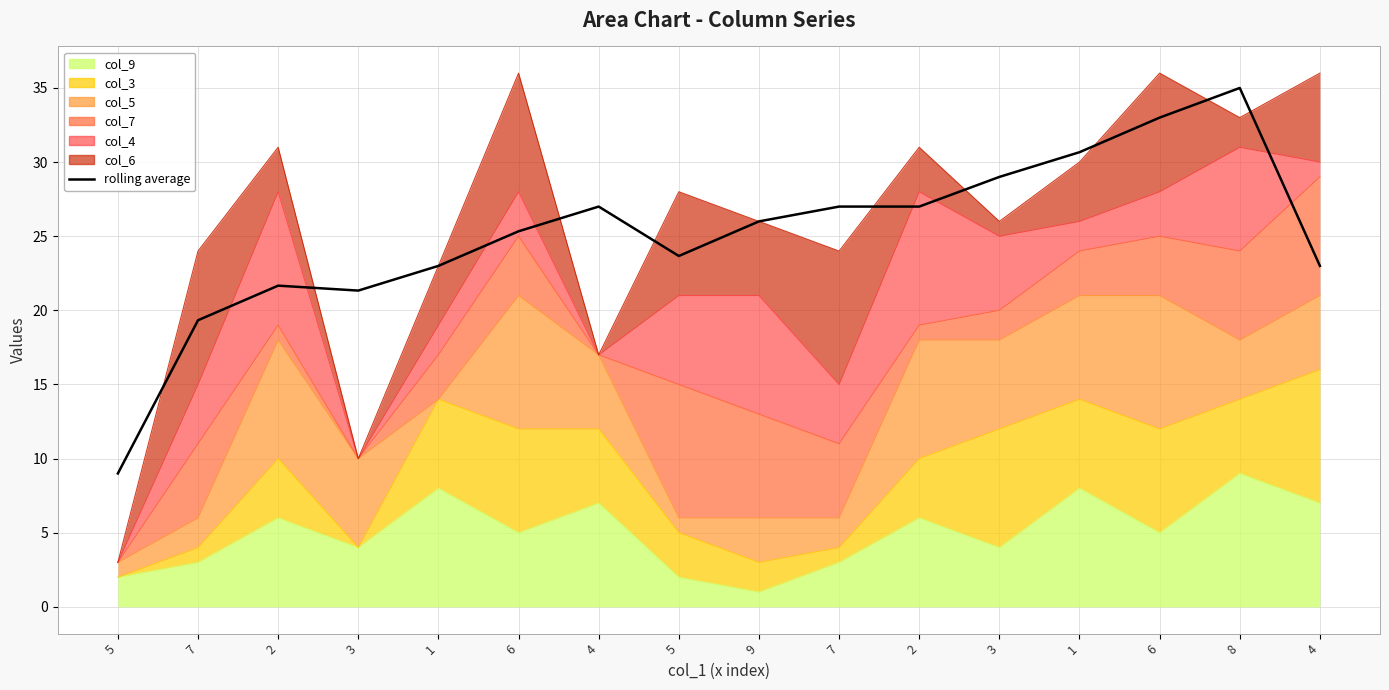

Which category has the lowest value across all series?

5